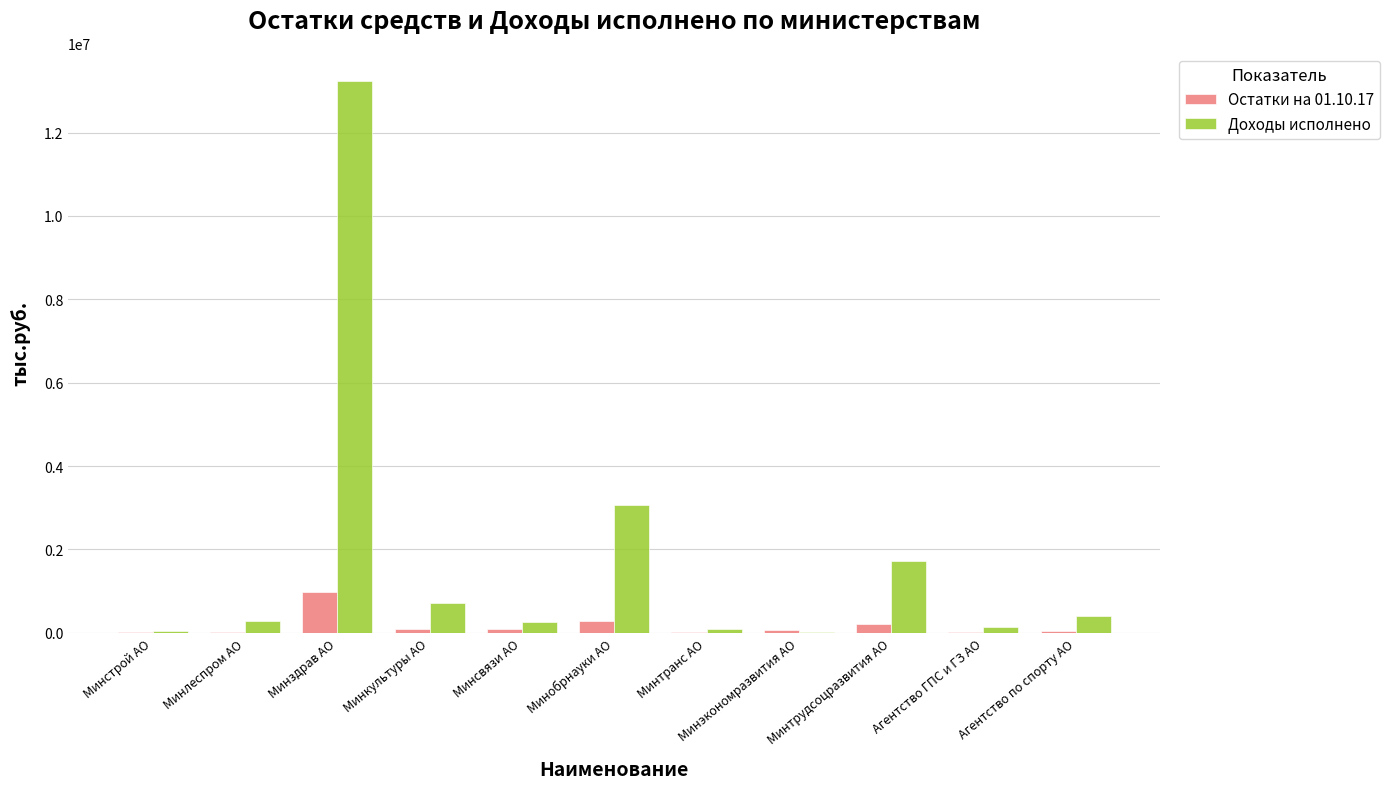

True or false: Доходы исполнено has a value of 4193581.9 at Минобрнауки АО.

False